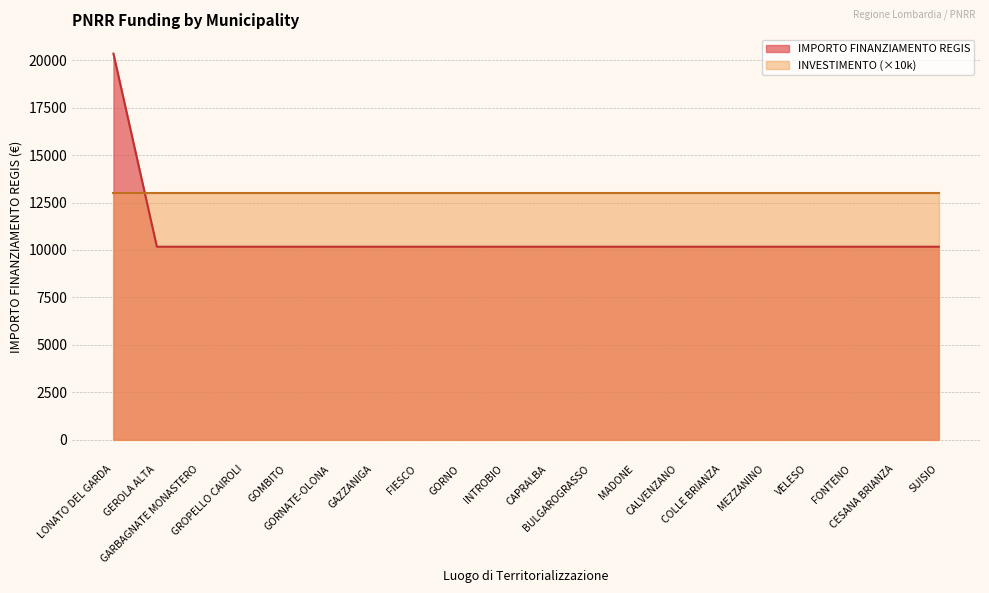

Approximately how many times larger is the value at GARBAGNATE MONASTERO compared to FIESCO?

1.0